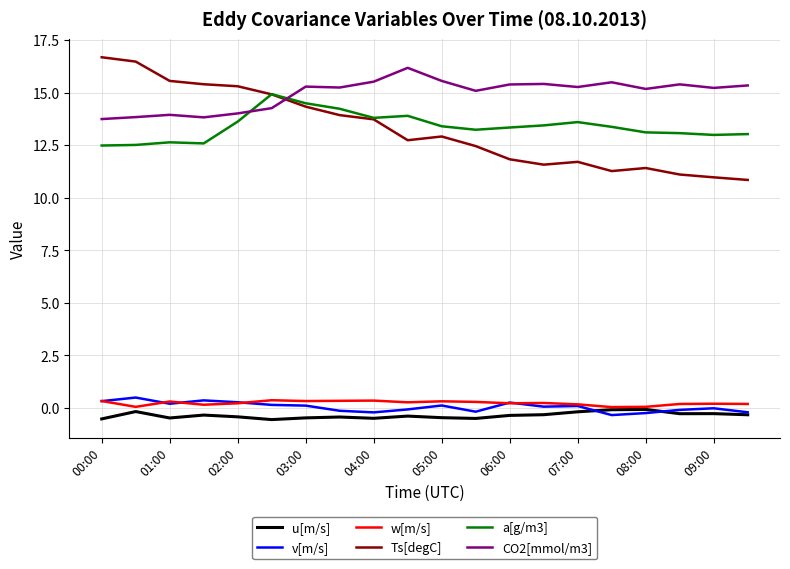

Which series ends up on top after the final intersection of CO2[mmol/m3] and Ts[degC]?

CO2[mmol/m3]